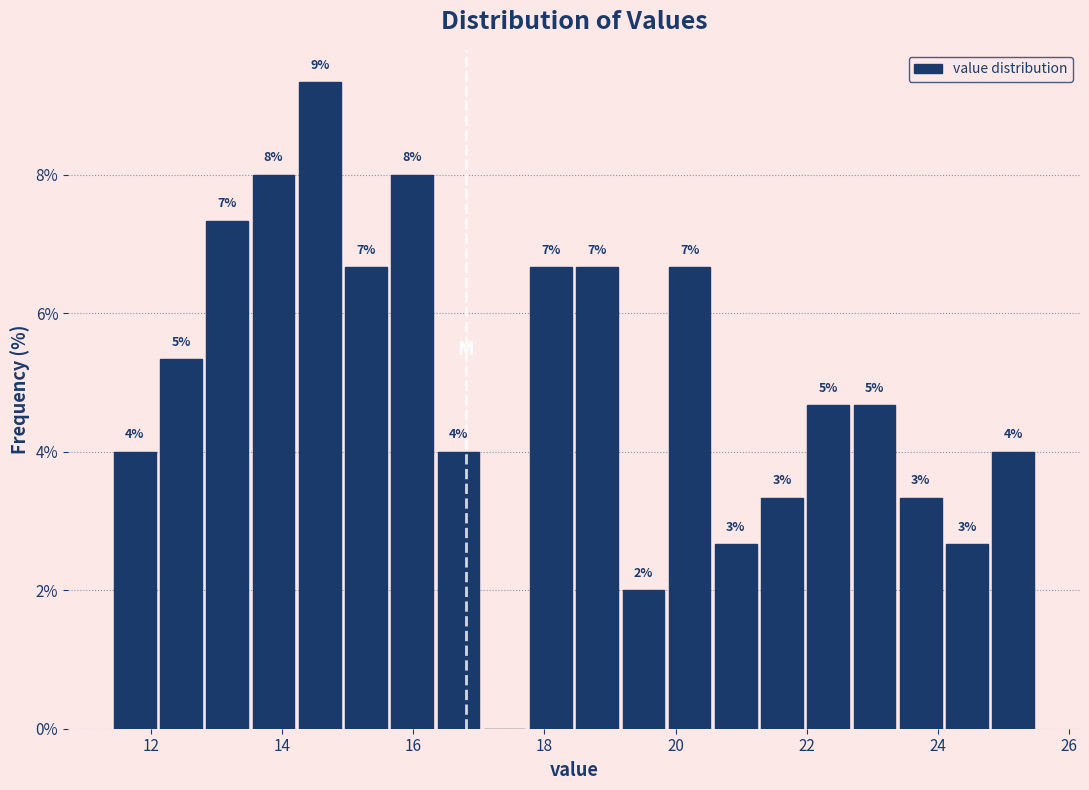

Around what value on the x-axis is the tallest bar? Give the approximate position of its centre, as read against the axis.

14.6